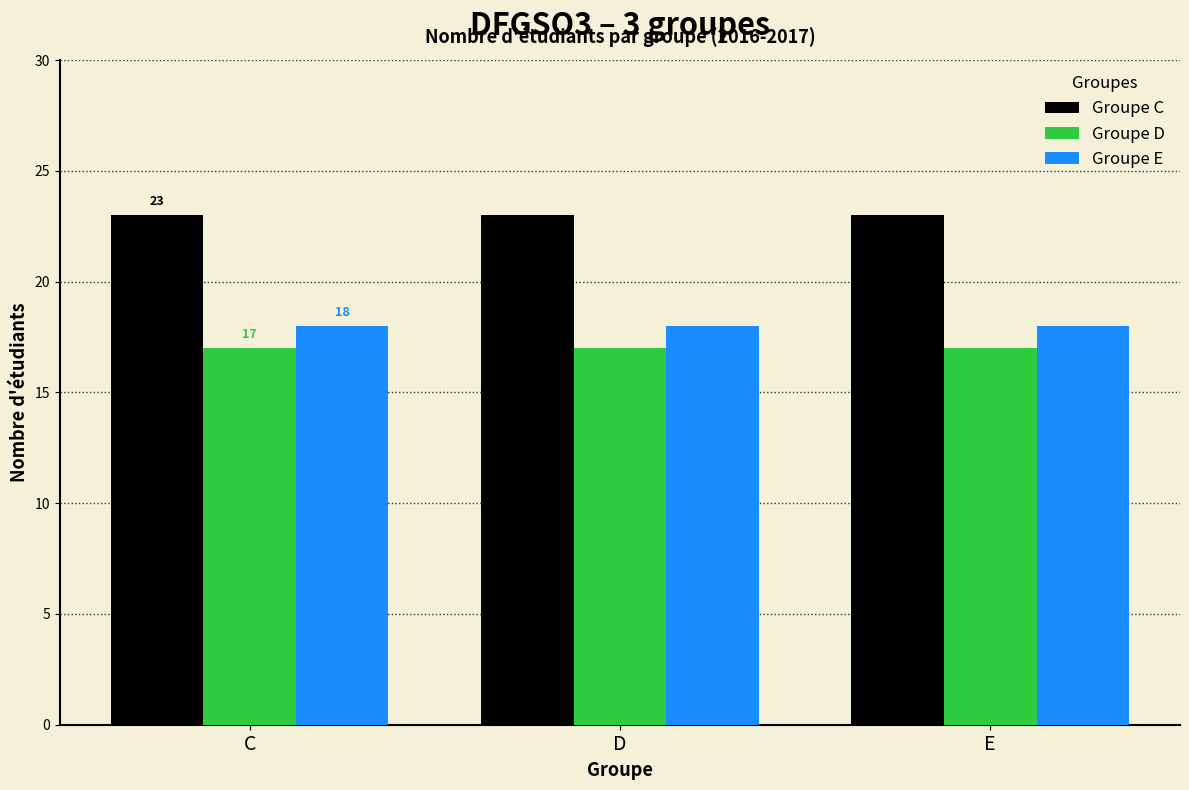

What is the maximum value for Groupe E?

18